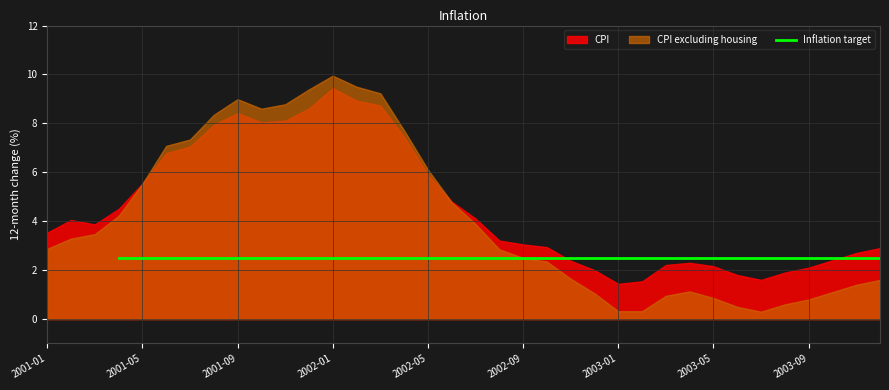

What position from the right is 18?

18